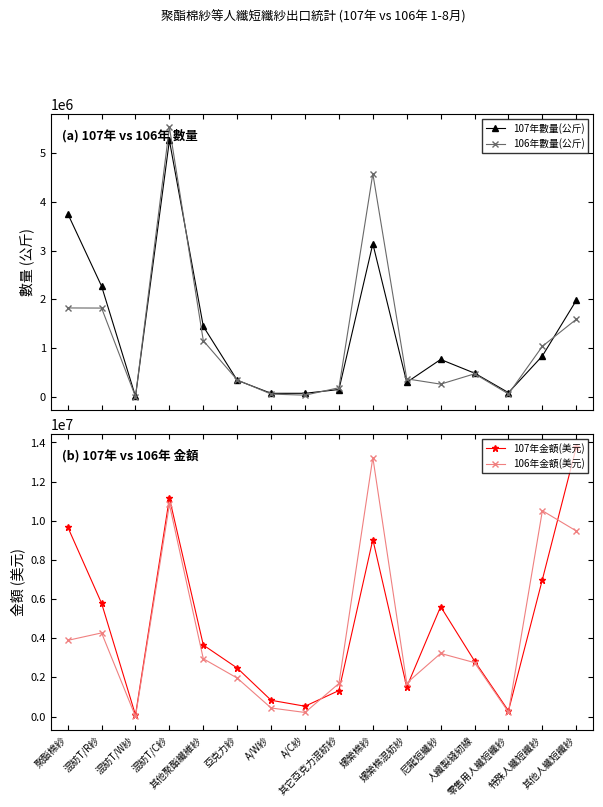

Does the chart display data point markers on the line(s)?

Yes